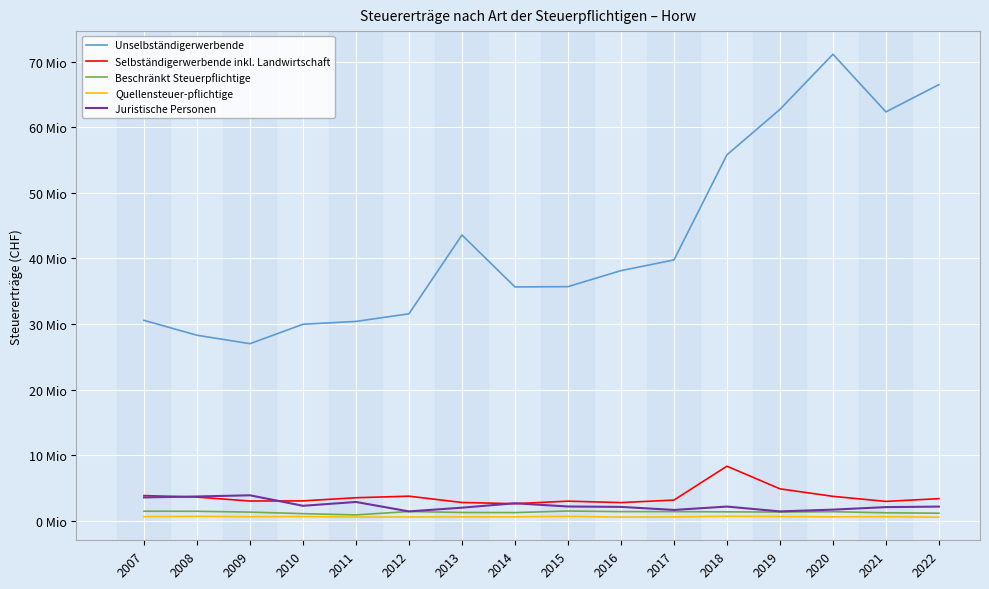

Is it true that Quellensteuer­pflichtige equals 1147654 at 2019?

False